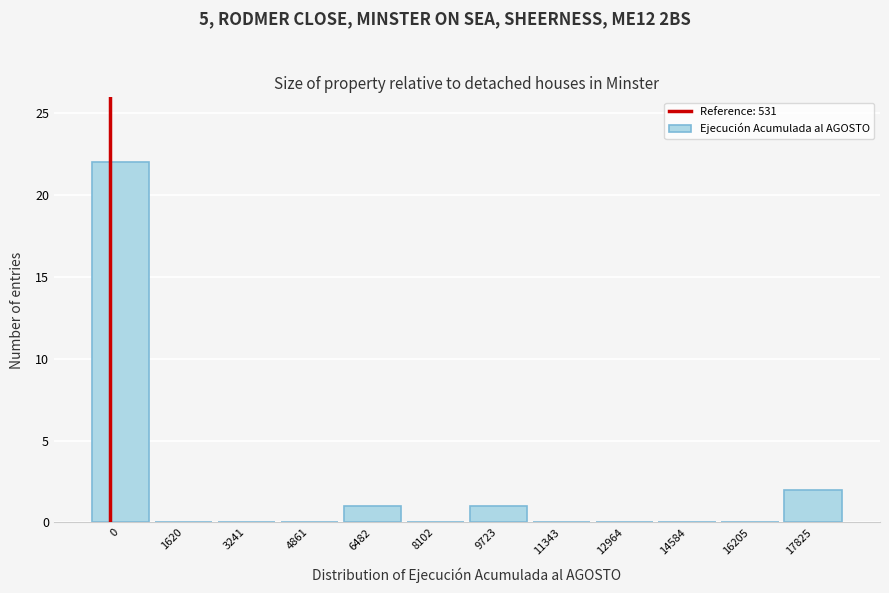

Reading right to left, list all the values displayed in this chart.

17825=2	16205=0	14584=0	12964=0	11343=0	9723=1	8102=0	6482=1	4861=0	3241=0	1620=0	0=22